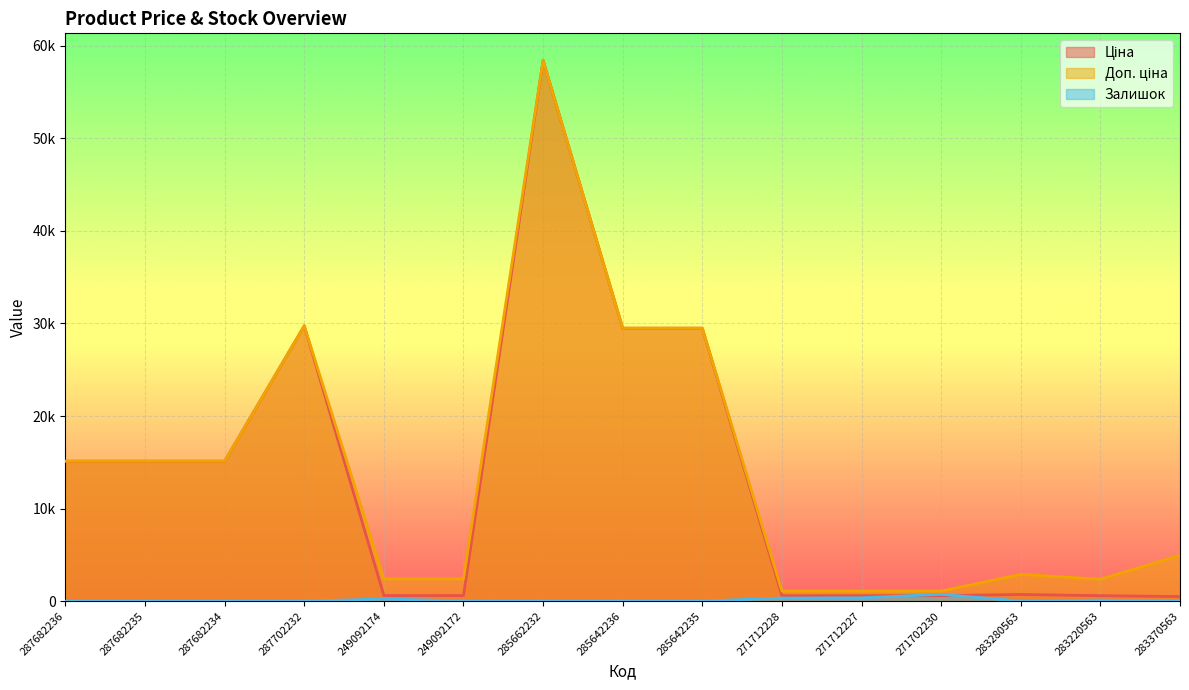

What is the difference between the maximum and minimum values in the Залишок series?

735.0